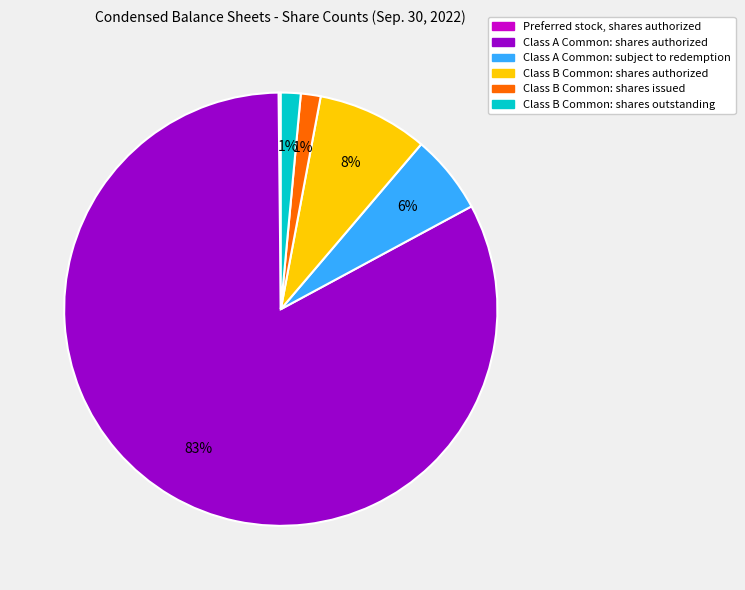

What is the largest slice in the pie chart?

Class A Common: shares authorized